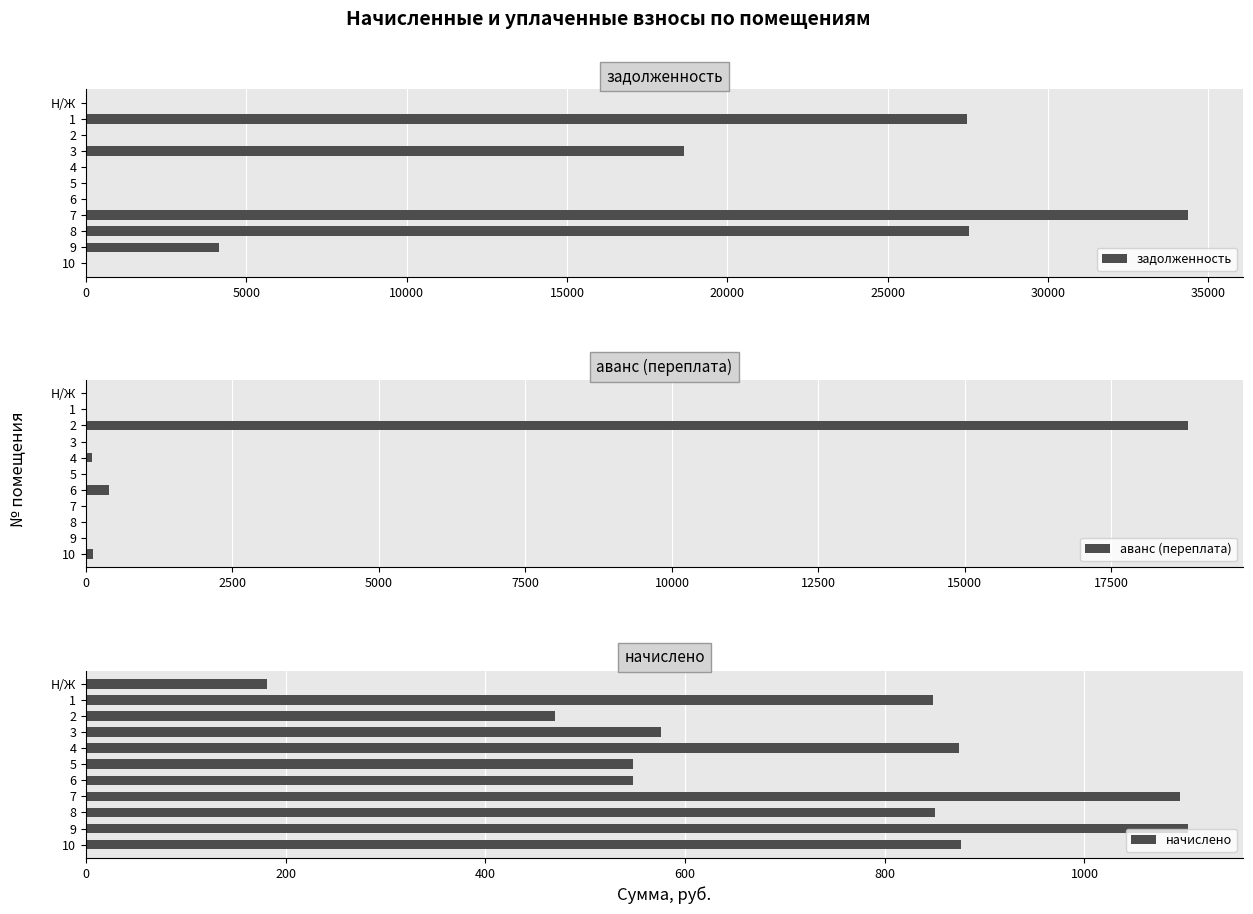

What is the difference between the second highest and second lowest values in the задолженность series?

27531.4